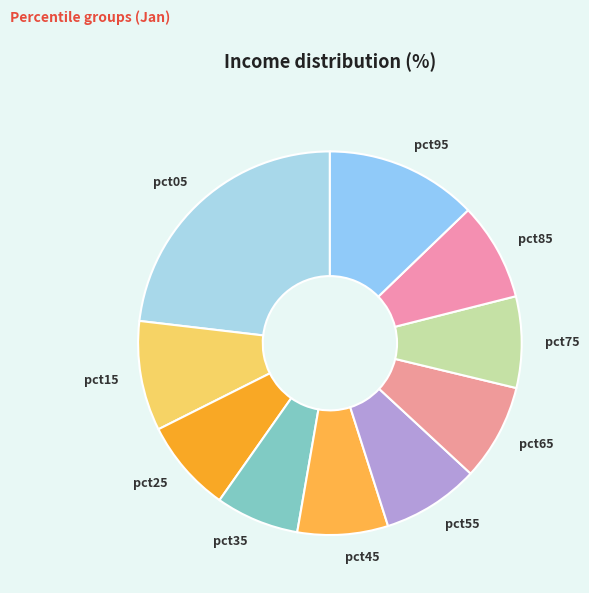

Which slice is the smallest?

pct35